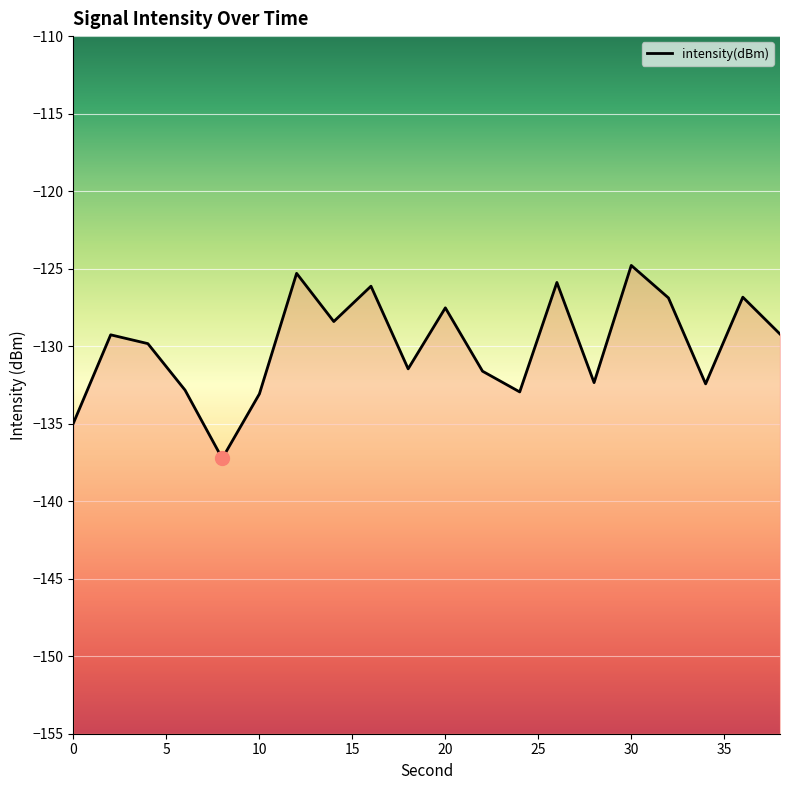

The chart shows a value of -39.8 at 8. True or false?

False